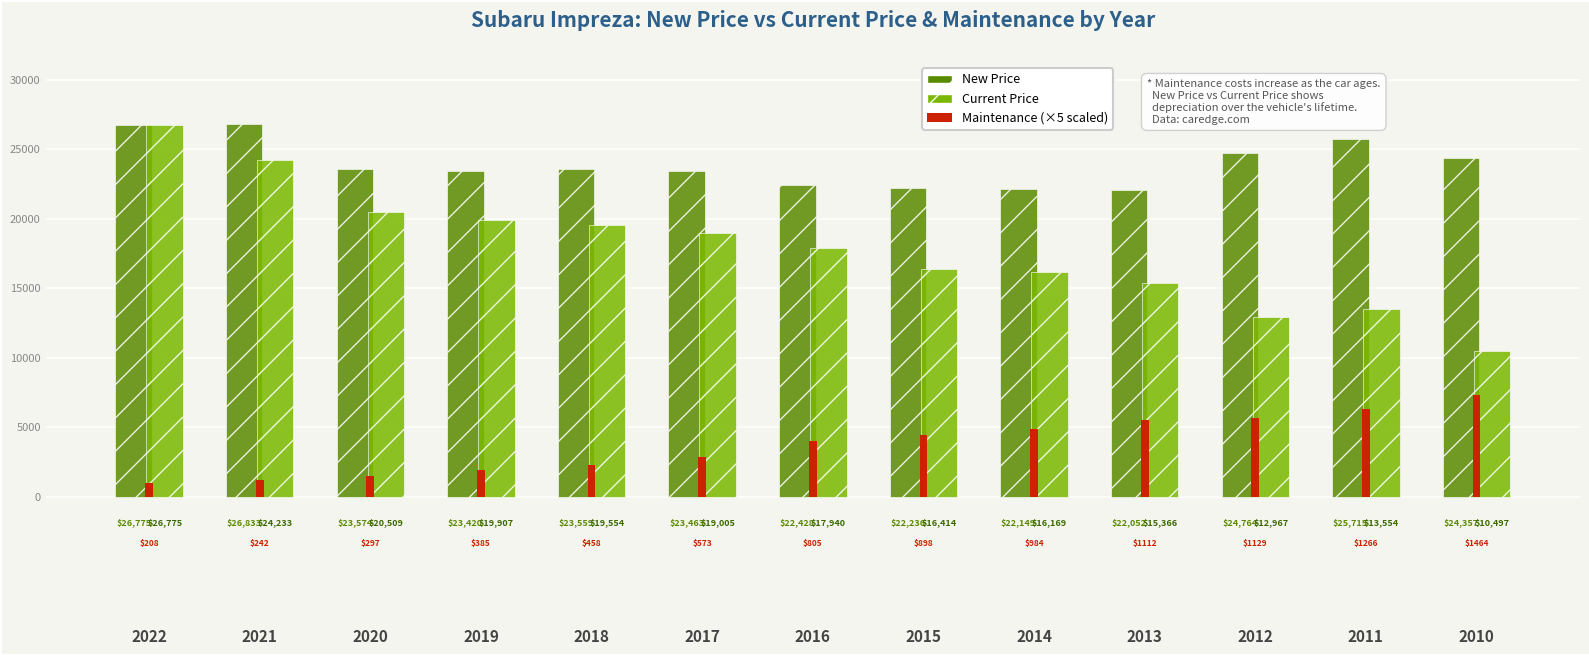

At which category does the chart reach its peak across all series?

2021